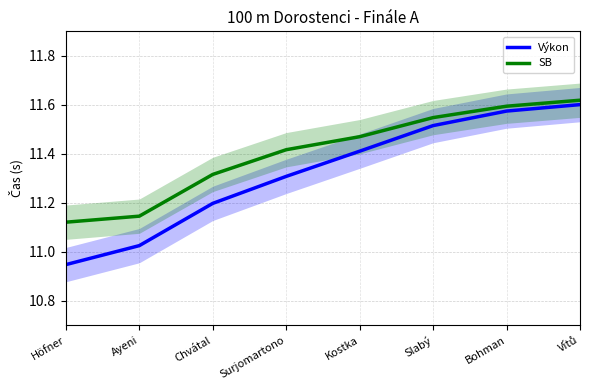

At which category is the sum across all series the highest?

Vítů